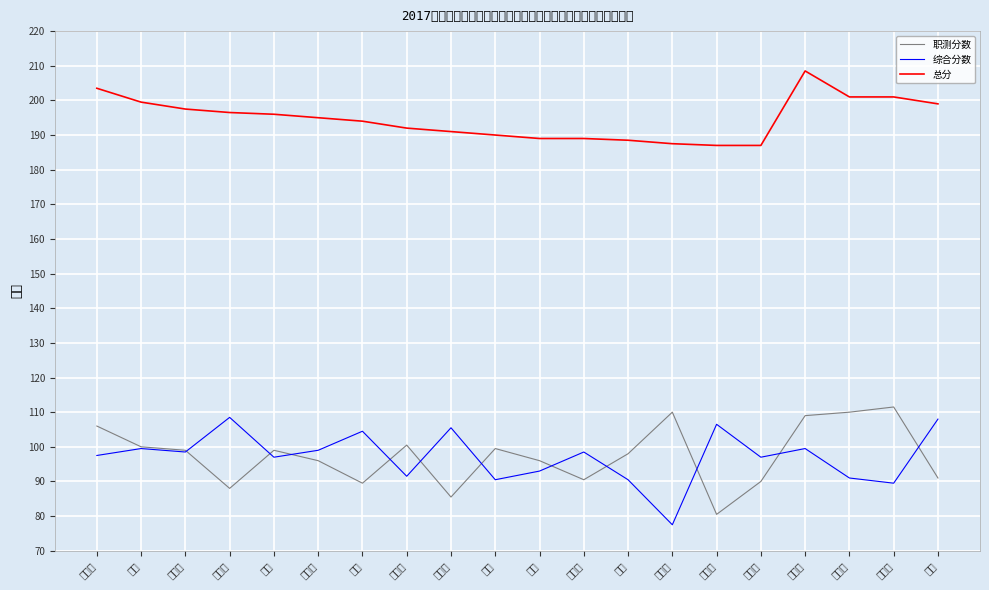

At which category does 综合分数 reach its first local valley?

魏佼佼